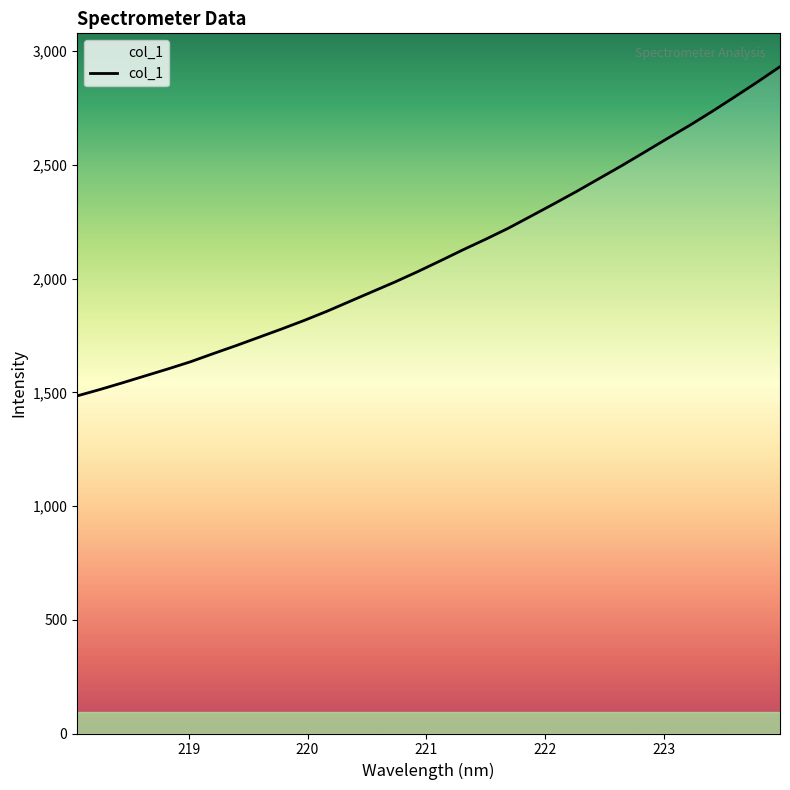

What is the difference between the maximum and minimum values?

1447.5